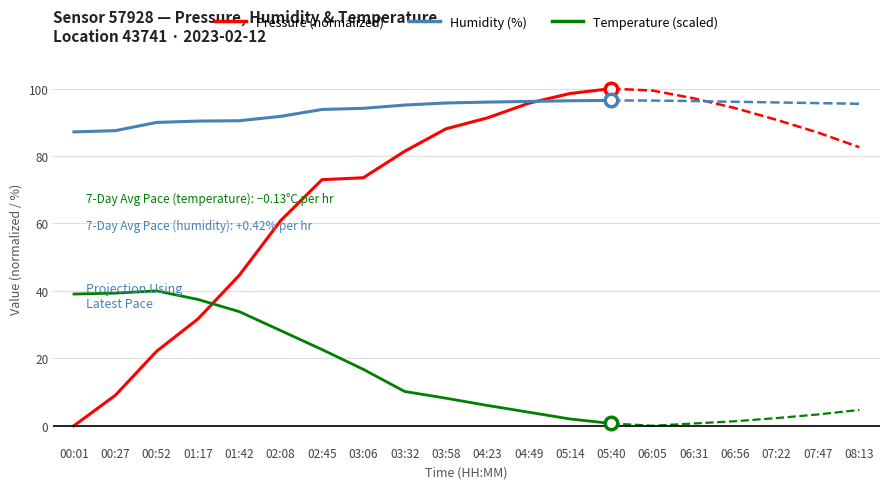

What is the label of the 11th point from the left?

04:23